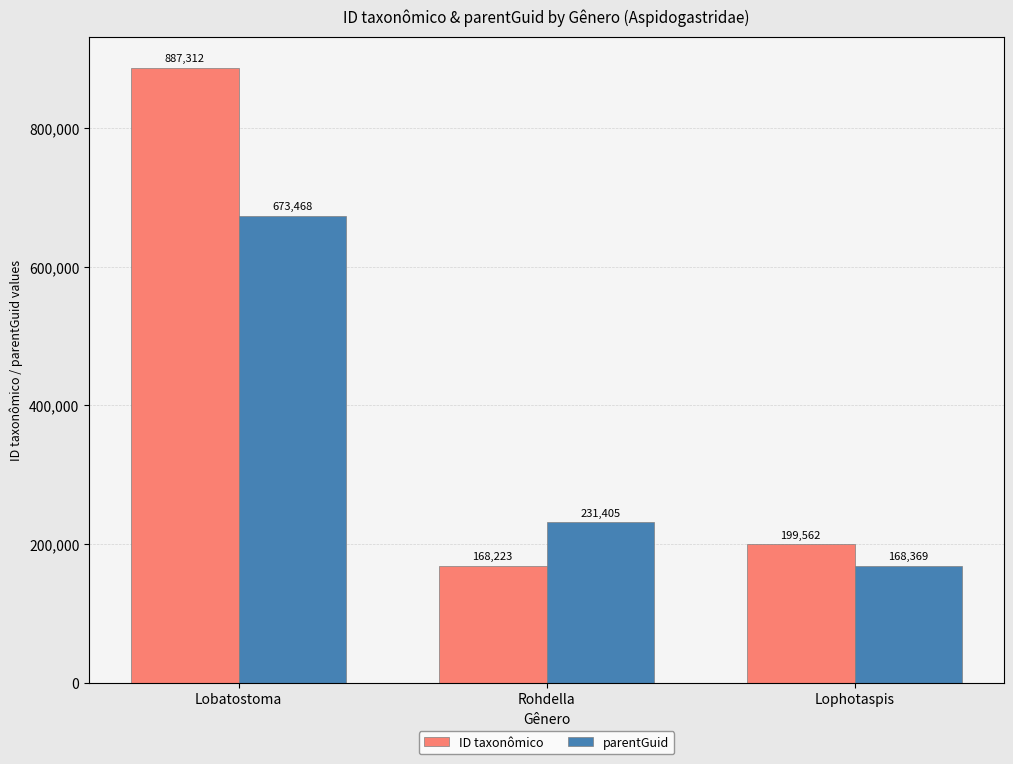

At which category is the sum across all series the highest?

Lobatostoma